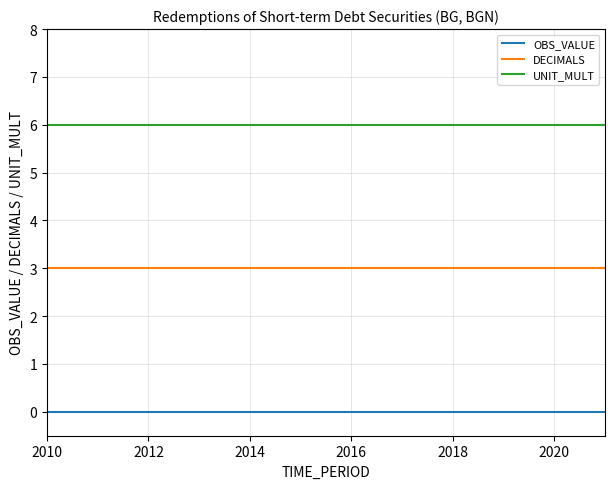

True or false: DECIMALS and UNIT_MULT cross at least once.

False